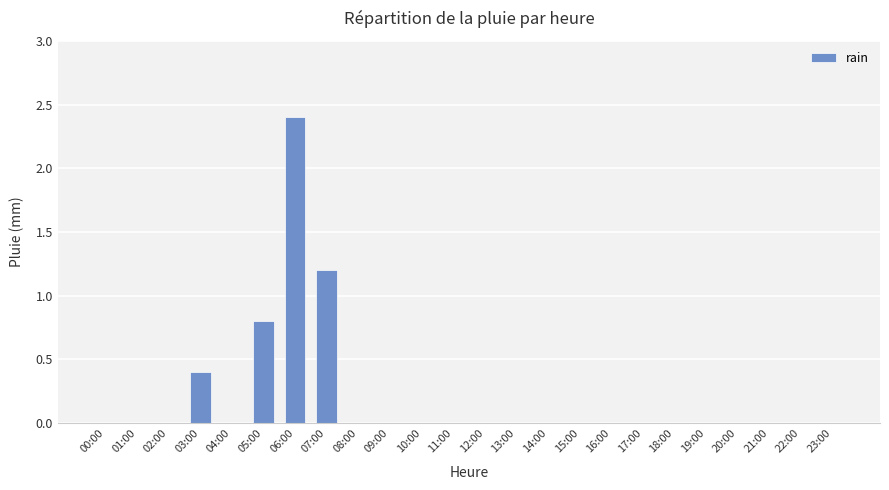

True or false: the data shows 0.1 at 03:00.

False